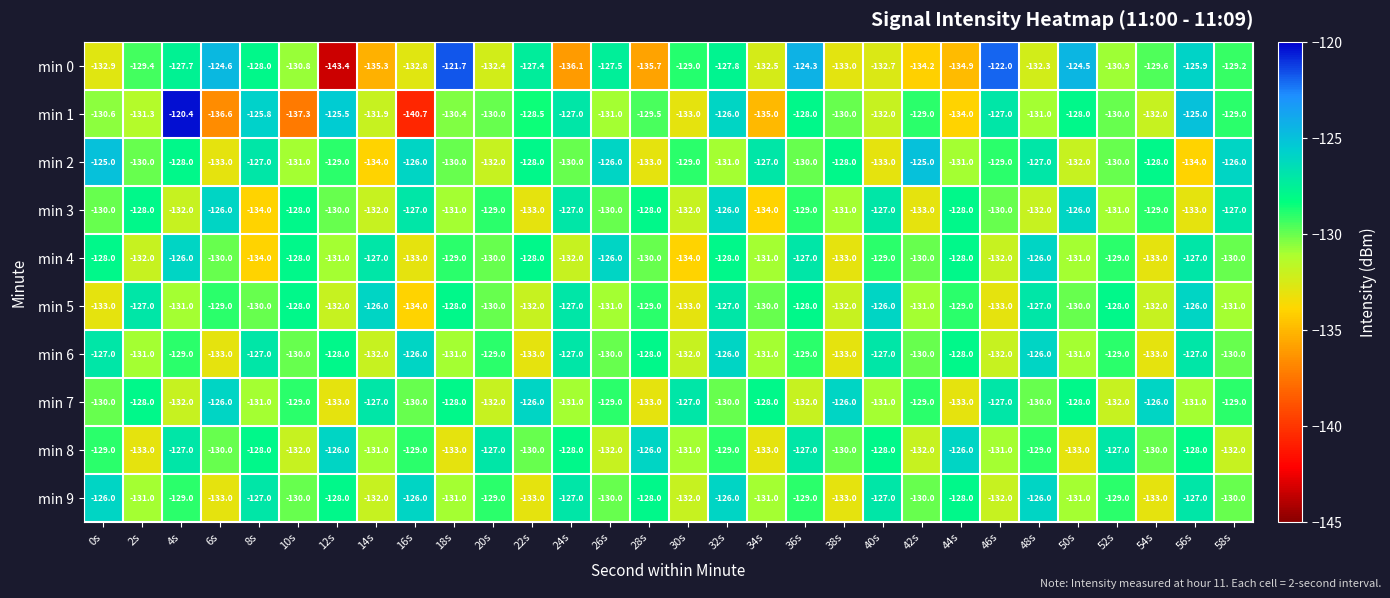

At which label does min 8 first exceed -129?

4s